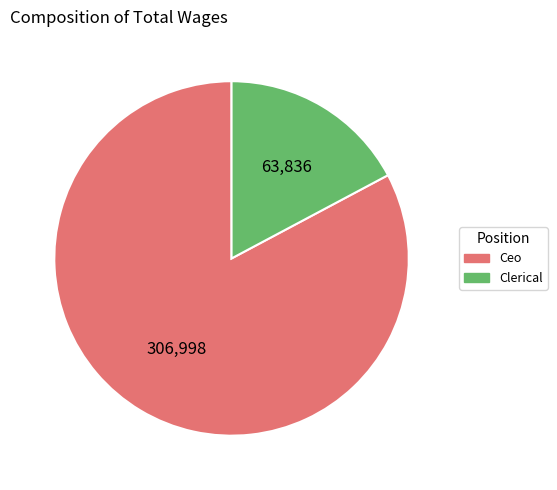

Is there any slice that represents more than half of the pie?

Yes